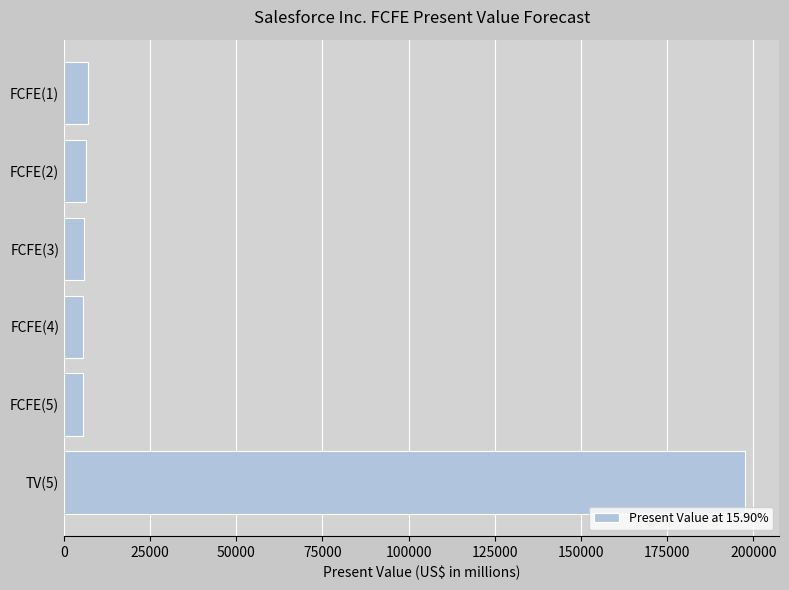

What is the sum of all values?

227971